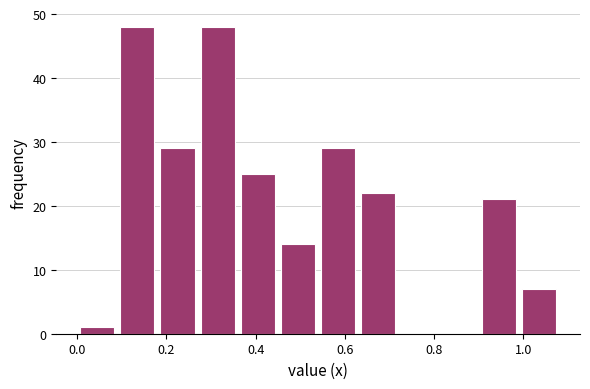

How tall is the bar that spans 0.54 to 0.63 on the x-axis? Neither the bar edges nor the heights are printed on the chart, so give them approximately, as read against the axes.

29